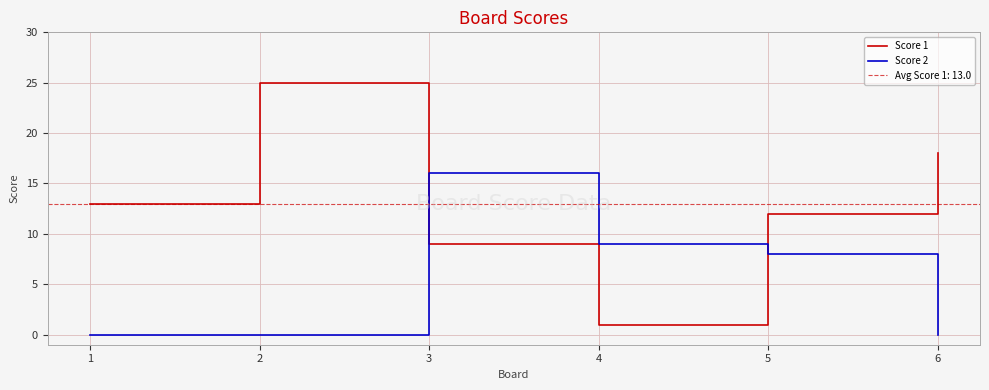

At 4, list the series in order from smallest to largest.

Score 1, Score 2